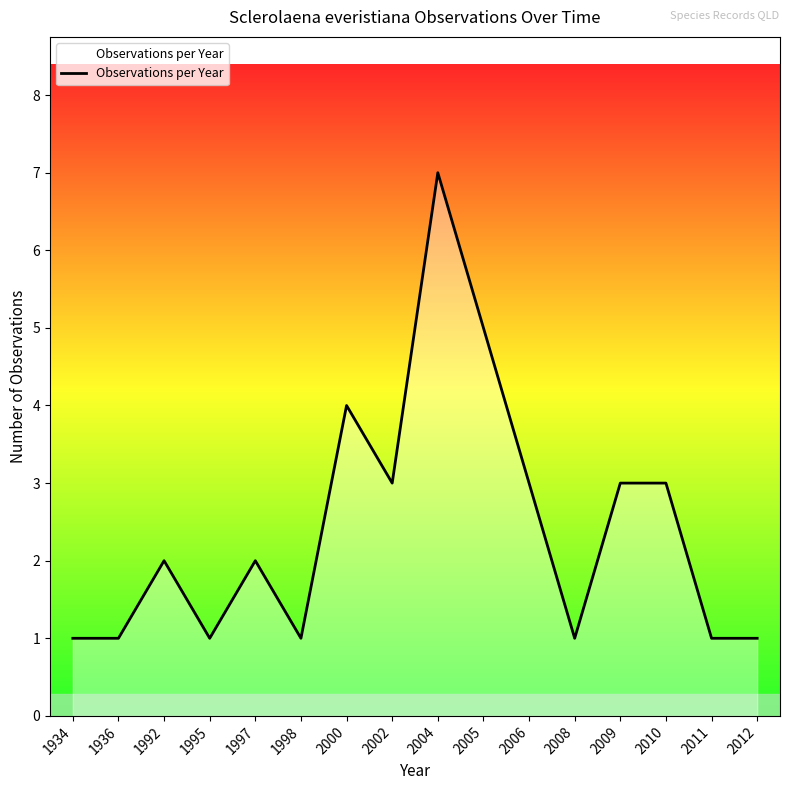

The chart shows a value of 1 at 2008. True or false?

True